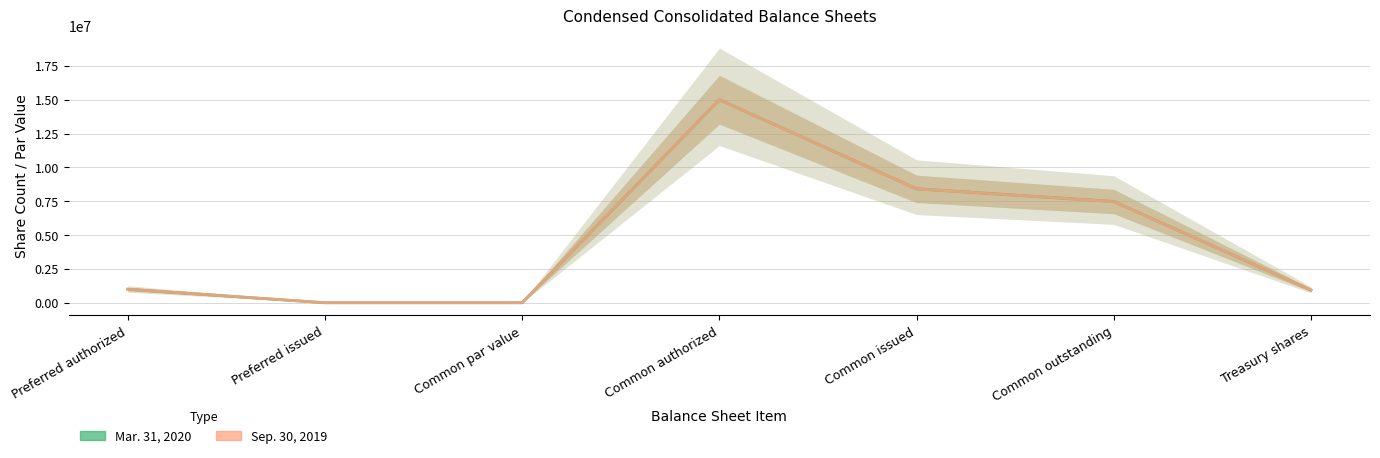

What is the difference between the maximum and minimum values in the Mar. 31, 2020 series?

15000000